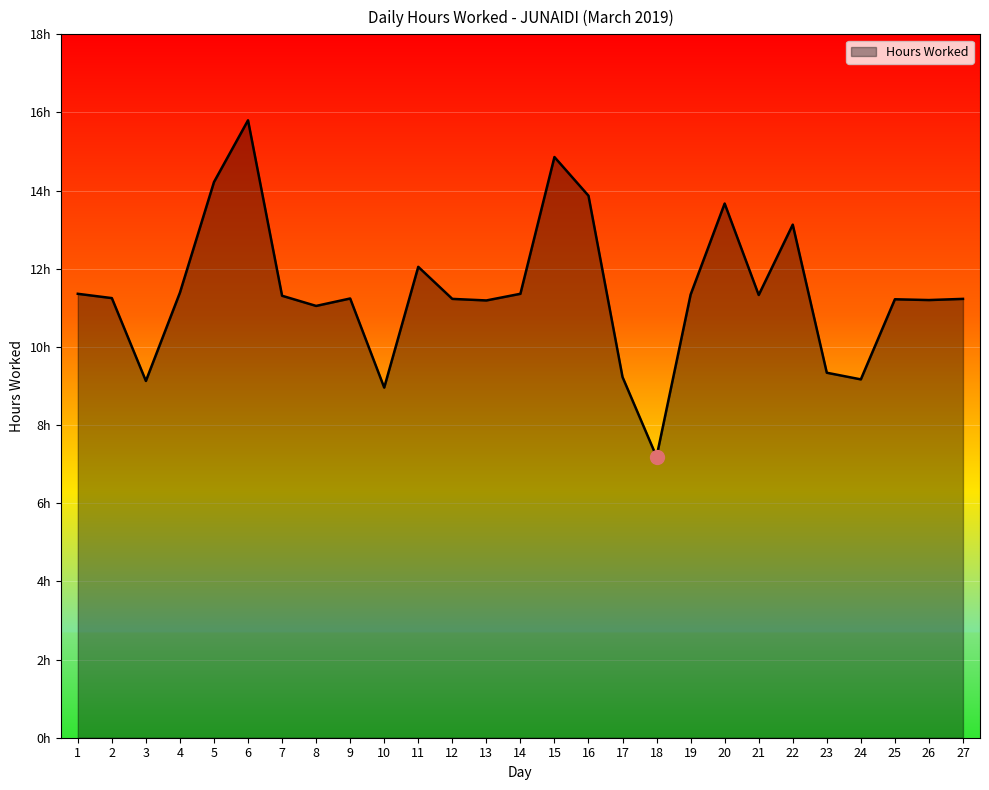

Does the chart display data point markers on the line(s)?

No